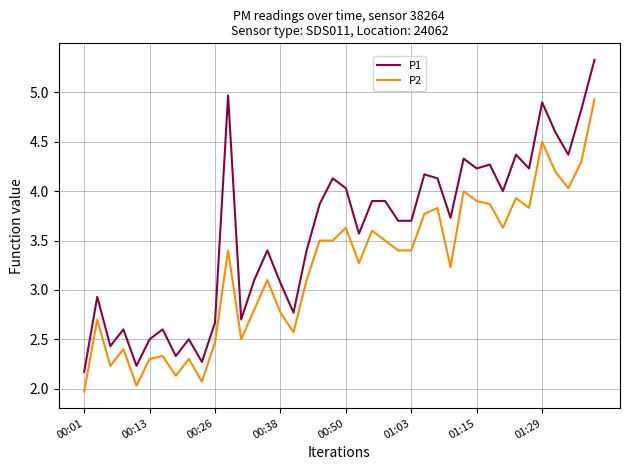

What is the sum of all P1 values?

142.9